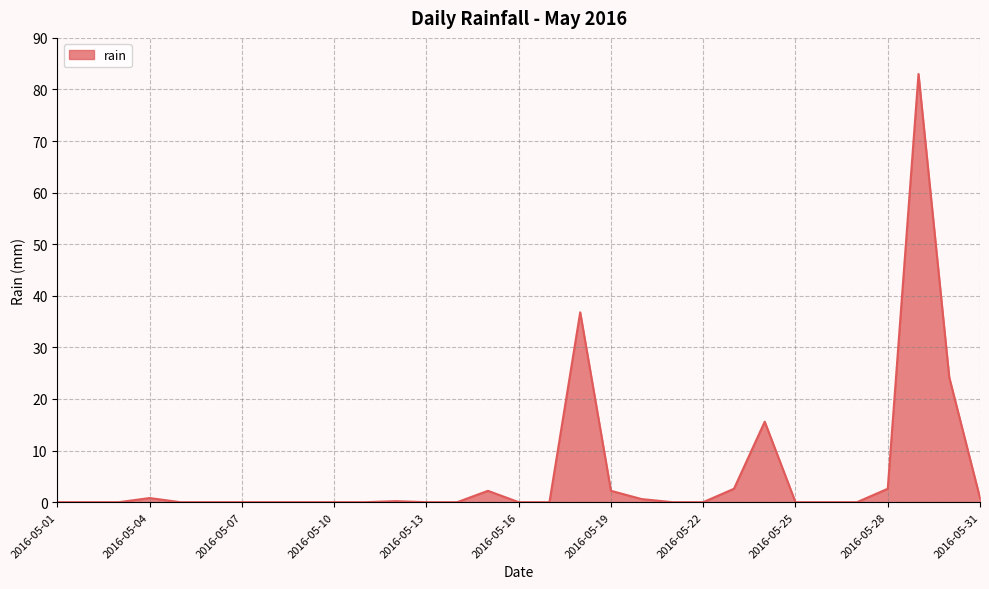

What is the difference between the maximum and minimum values?

83.0